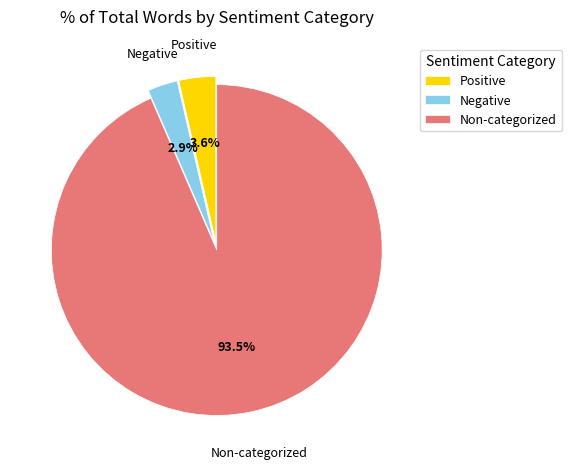

To the nearest percent, what is the difference between the largest and smallest slice percentages?

91%